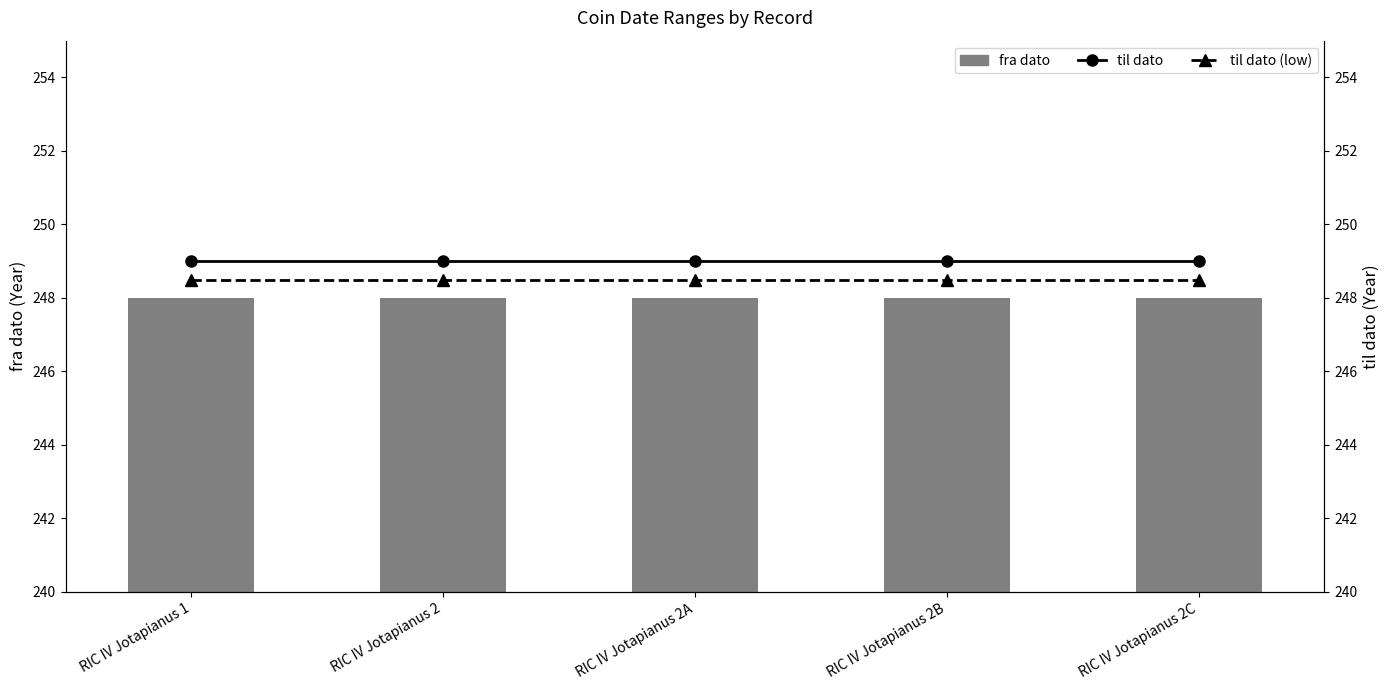

What is the minimum value for fra dato?

248.0